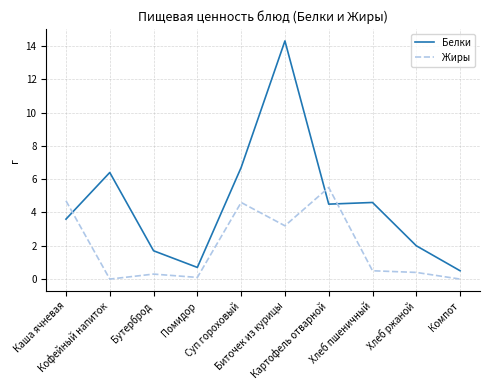

List the series in order of their peak value, lowest first.

Жиры, Белки